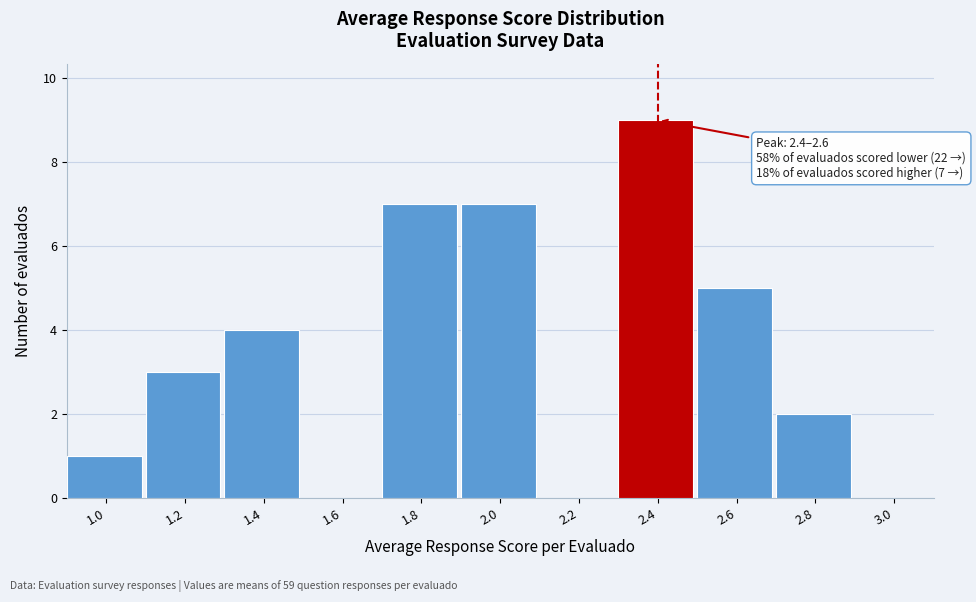

Reading left to right, extract all data points from this chart.

1.0=1	1.2=3	1.4=4	1.6=0	1.8=7	2.0=7	2.2=0	2.4=9	2.6=5	2.8=2	3.0=0